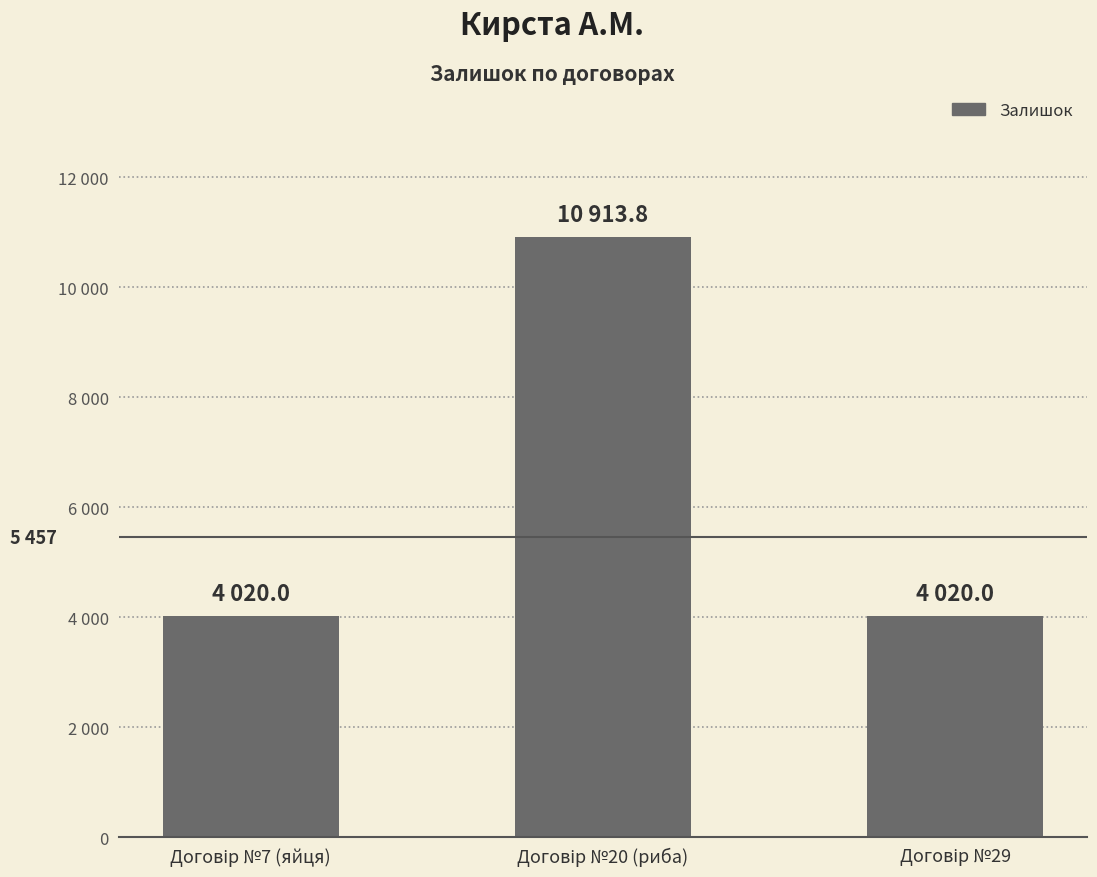

What is the label of the 1st bar from the right?

Договір №29